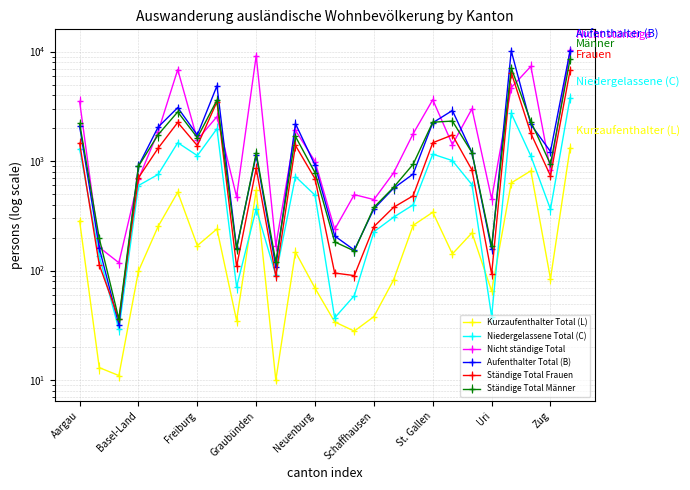

What is the difference between the maximum and minimum values in the Kurzaufenthalter Total (L) series?

1312